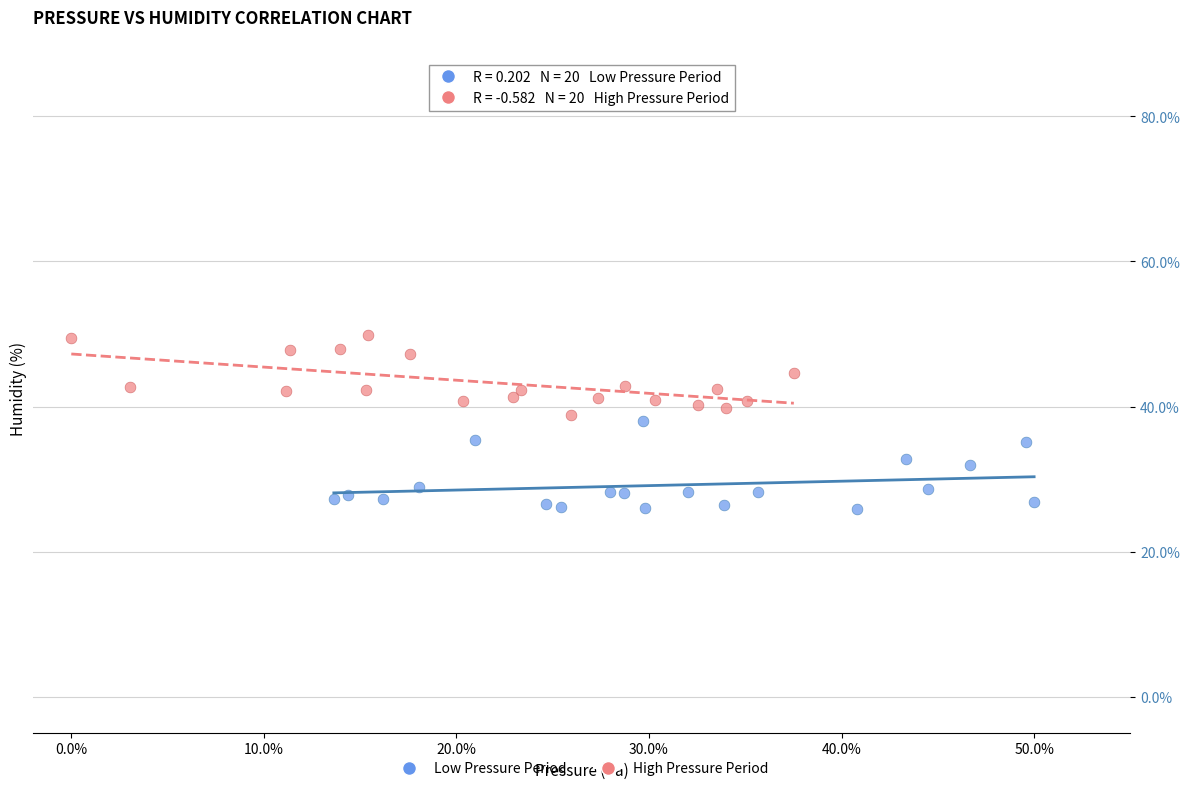

Which series contains the lowest Y value?

Low Pressure Period